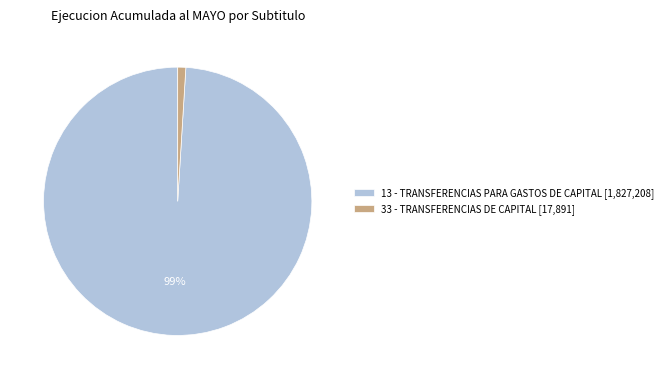

To the nearest percent, what portion does 13 - TRANSFERENCIAS PARA GASTOS DE CAPITAL represent?

99%